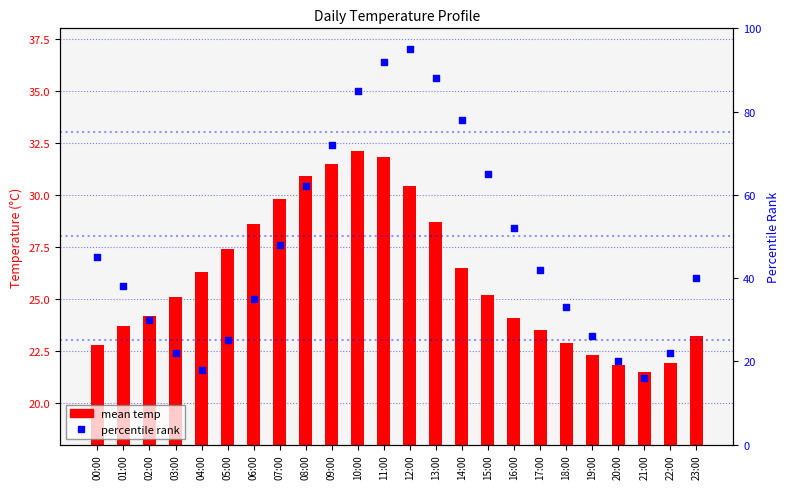

Which series has the largest total across all categories?

percentile rank